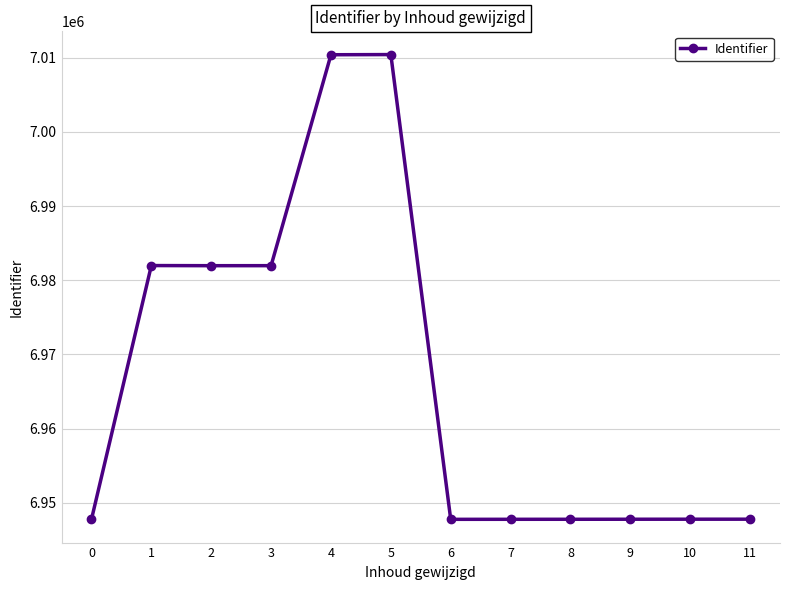

What is the difference between the maximum and second lowest values?

62657